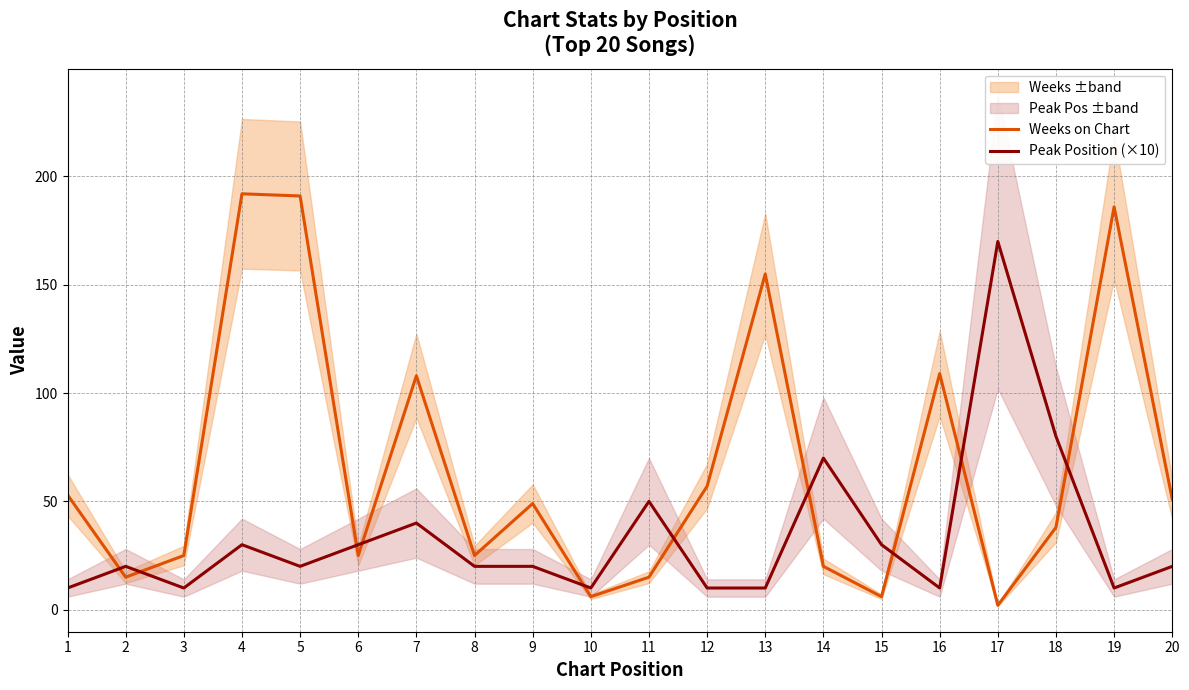

What are all the series names shown in the legend?

Weeks on Chart, Peak Position (×10)